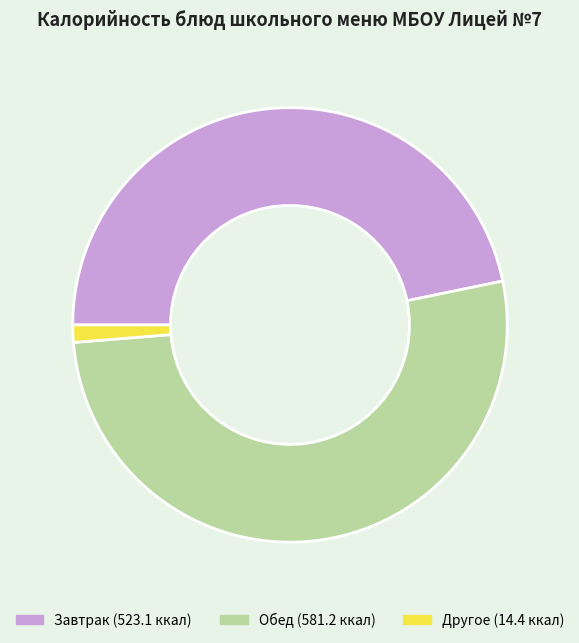

Is there any slice that represents more than half of the pie?

Yes